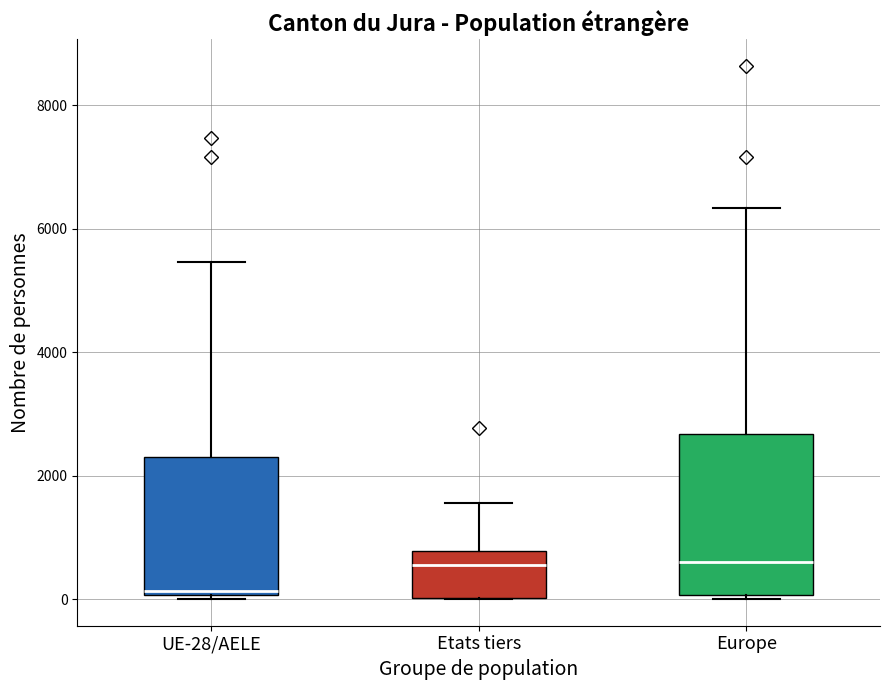

Where is the lower edge of the box for UE-28/AELE on the y-axis? The values are not printed on the chart, so give them approximately, as read against the axis.

0